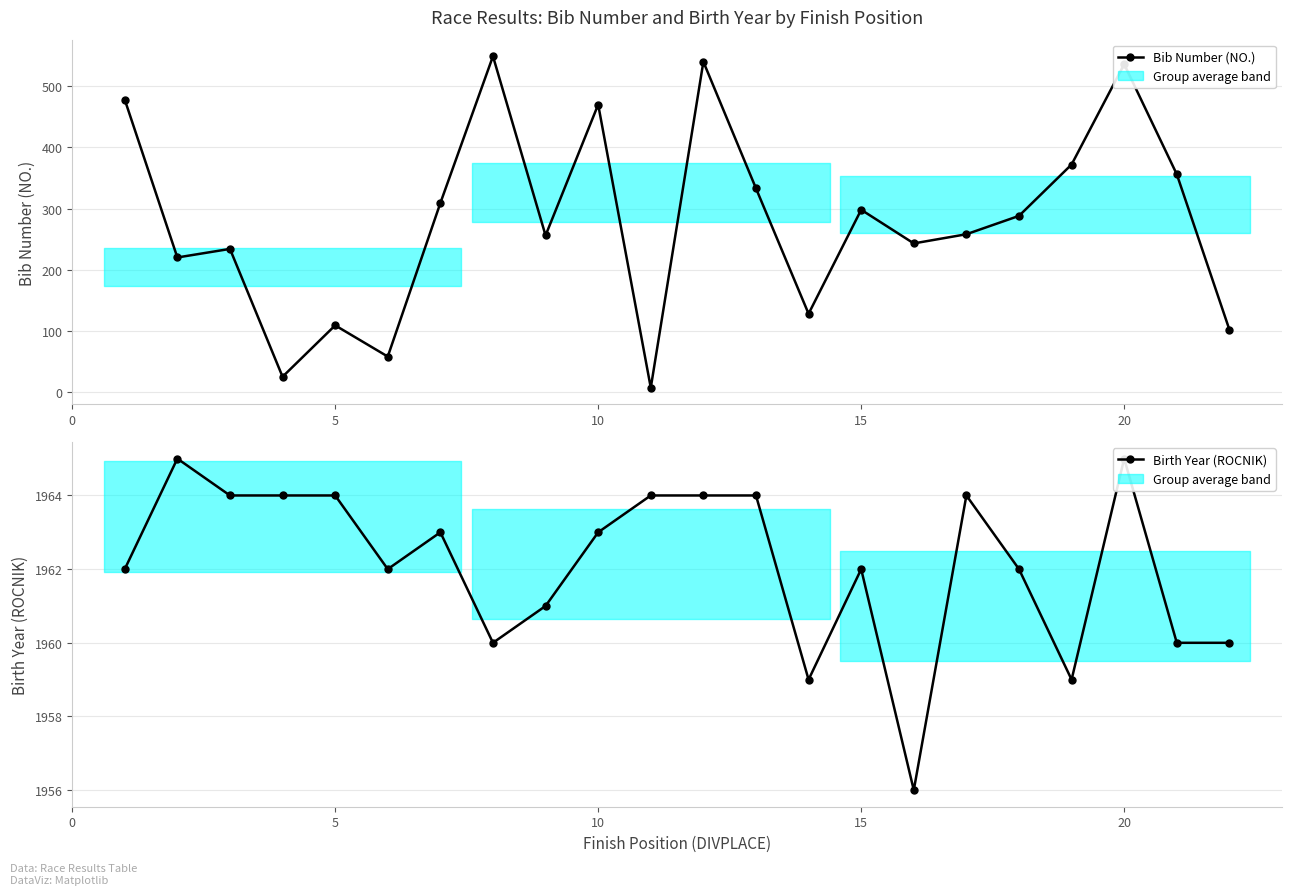

In Bib Number (NO.), how many points are lower than both neighbors (excluding endpoints)?

7